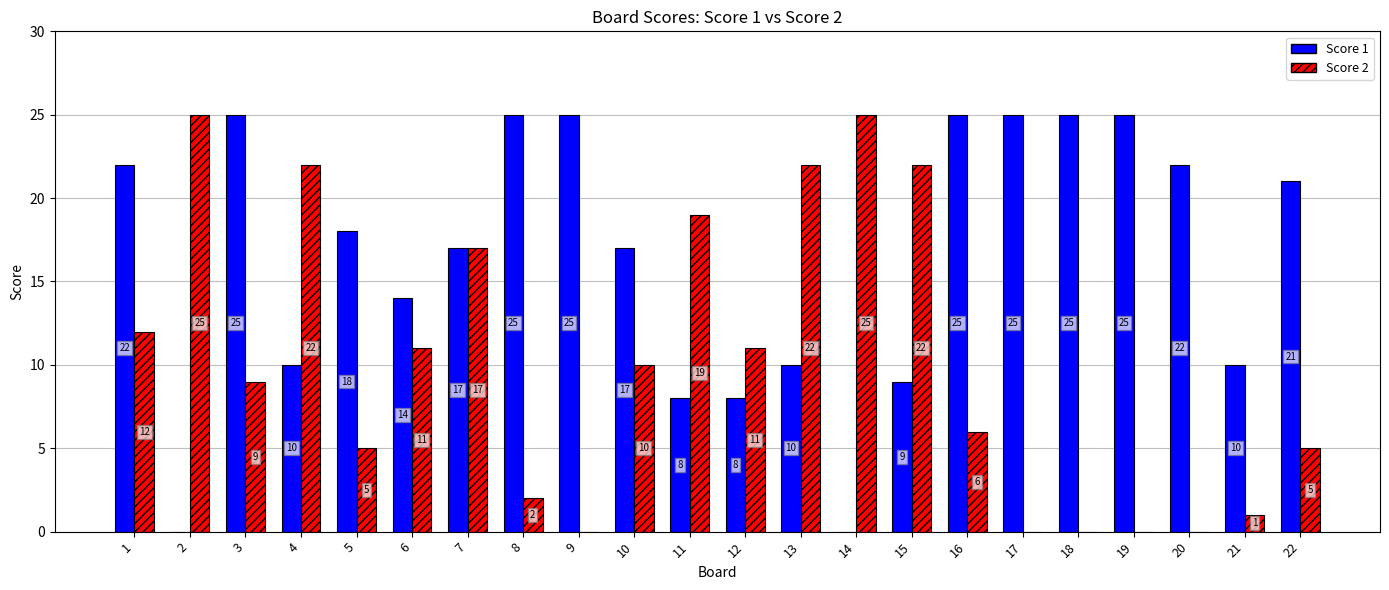

Reading left to right, extract all data points from this chart.

Score 1: 1=22	2=0	3=25	4=10	5=18	6=14	7=17	8=25	9=25	10=17	11=8	12=8	13=10	14=0	15=9	16=25	17=25	18=25	19=25	20=22	21=10	22=21
Score 2: 1=12	2=25	3=9	4=22	5=5	6=11	7=17	8=2	9=0	10=10	11=19	12=11	13=22	14=25	15=22	16=6	17=0	18=0	19=0	20=0	21=1	22=5